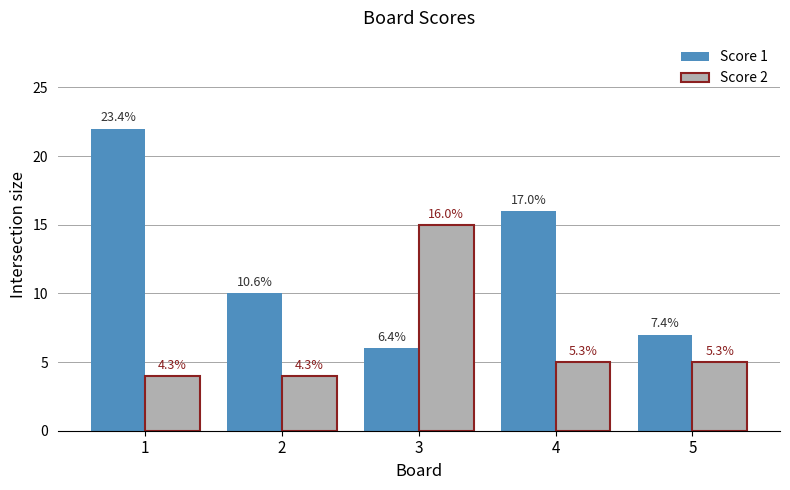

True or false: Score 1 has a value of 6 at 3.

True